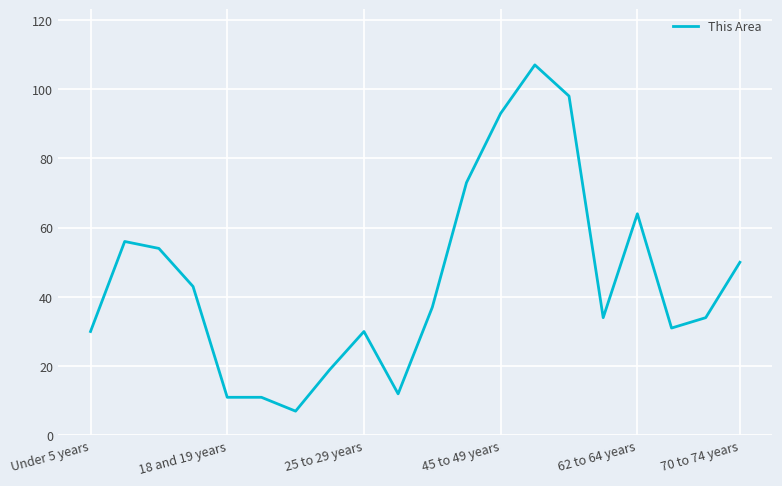

What is the greatest value displayed?

107